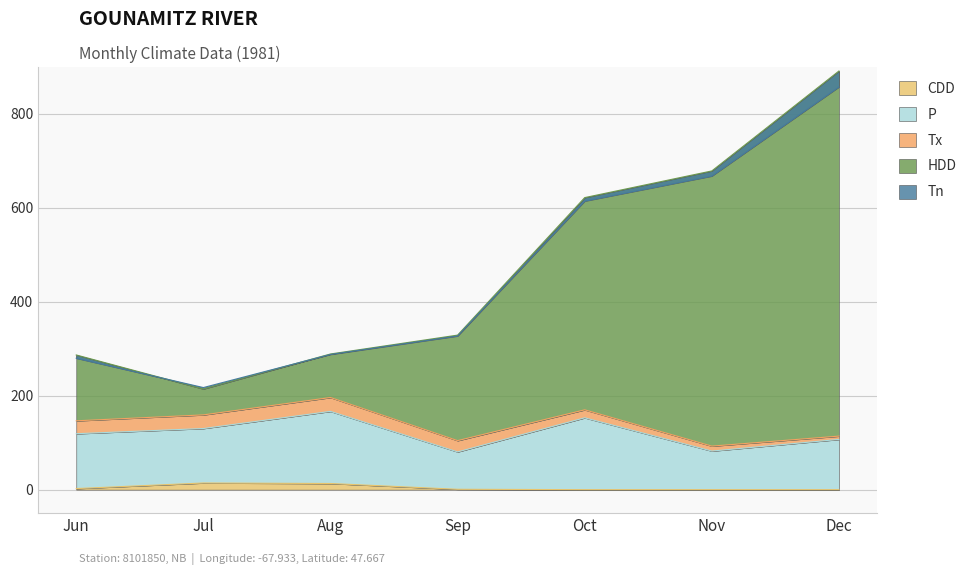

What is the difference between the second highest and minimum values in the P series?

72.6